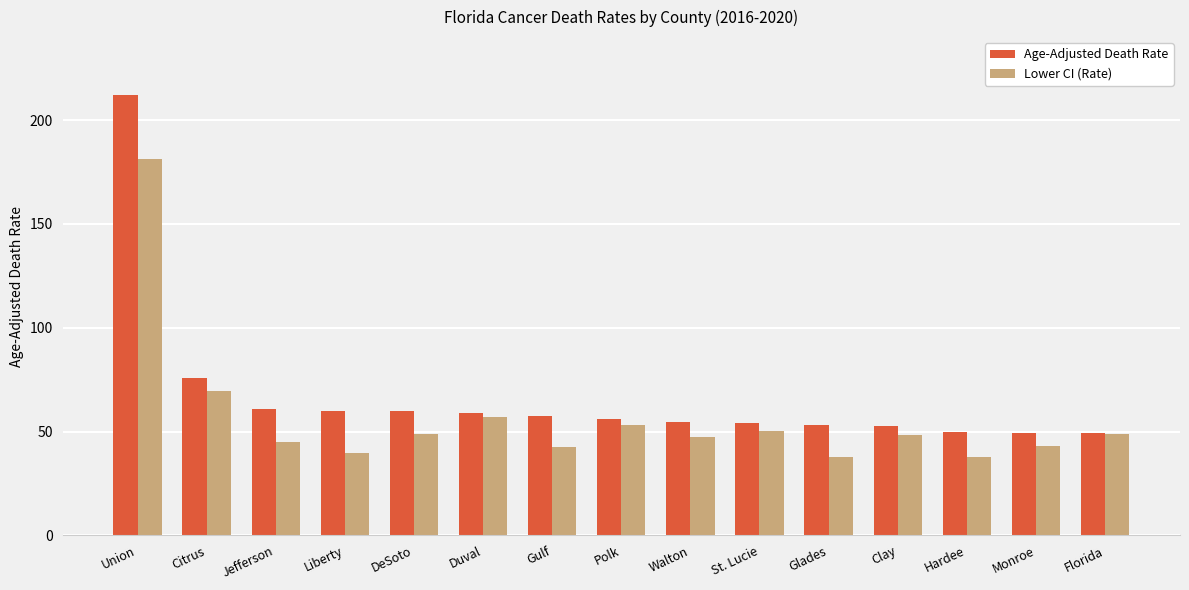

How many groups of bars are there?

15